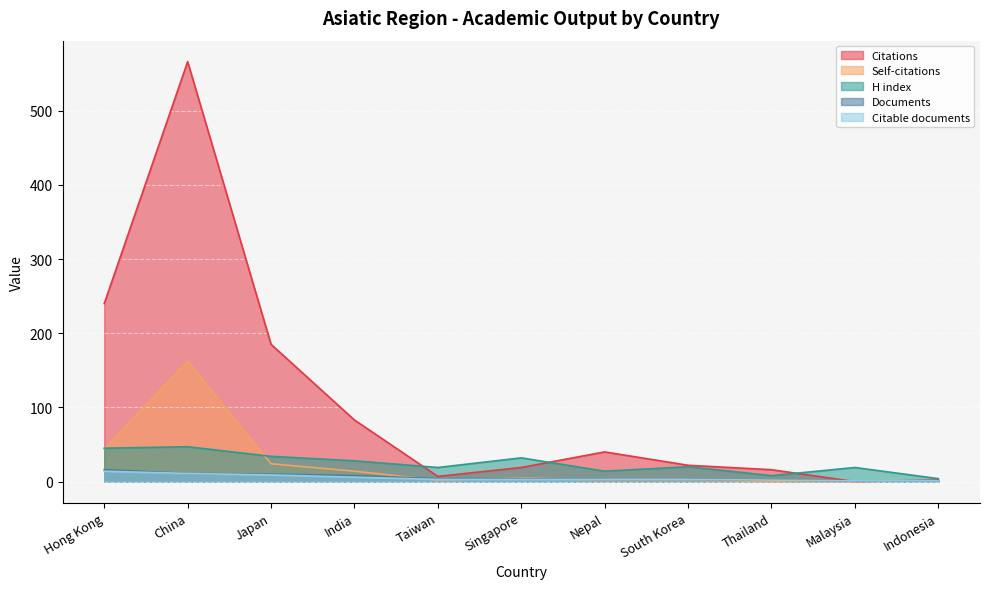

Where does the Self-citations series first go above 2?

Hong Kong